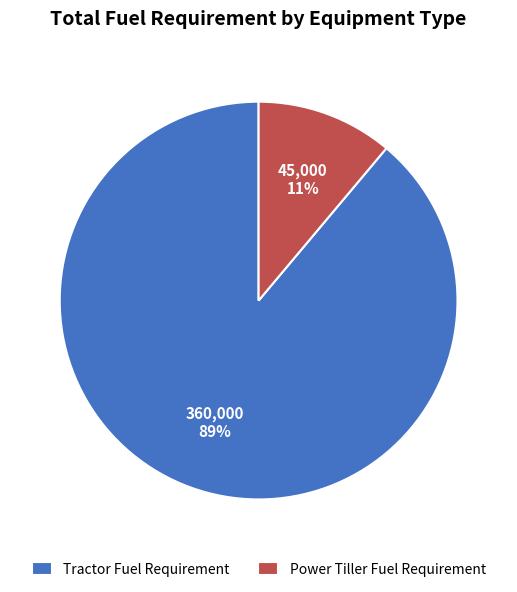

Is there a majority slice in this chart?

Yes